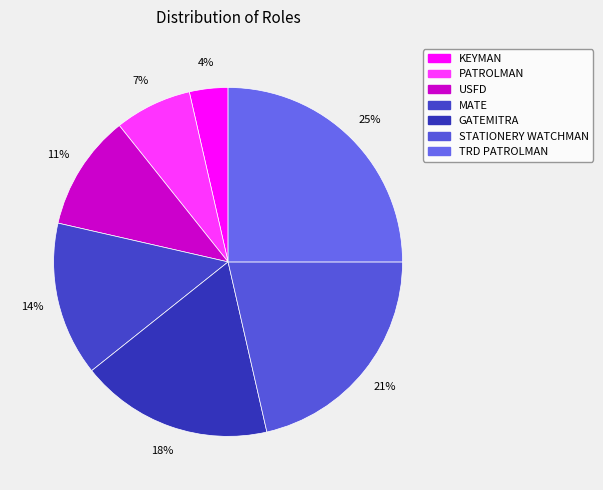

Which category has the biggest portion of the pie?

TRD PATROLMAN